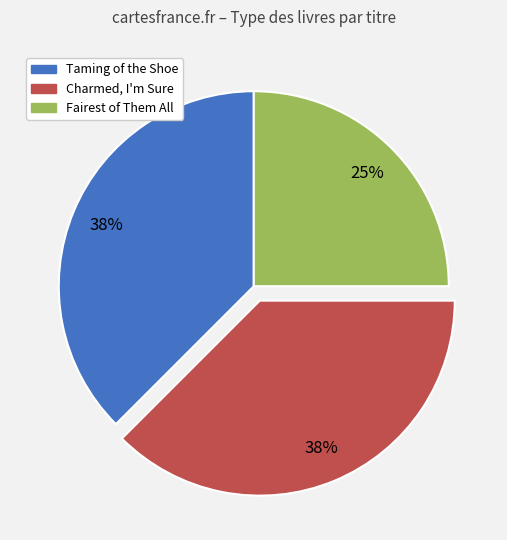

Which category has the smallest portion of the pie?

Fairest of Them All